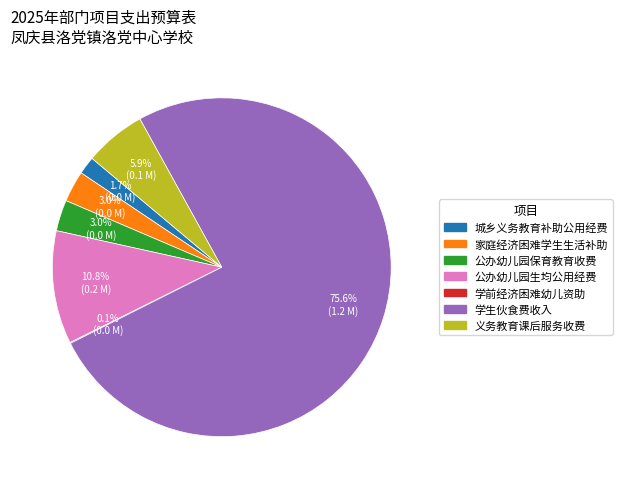

Is there a majority slice in this chart?

Yes